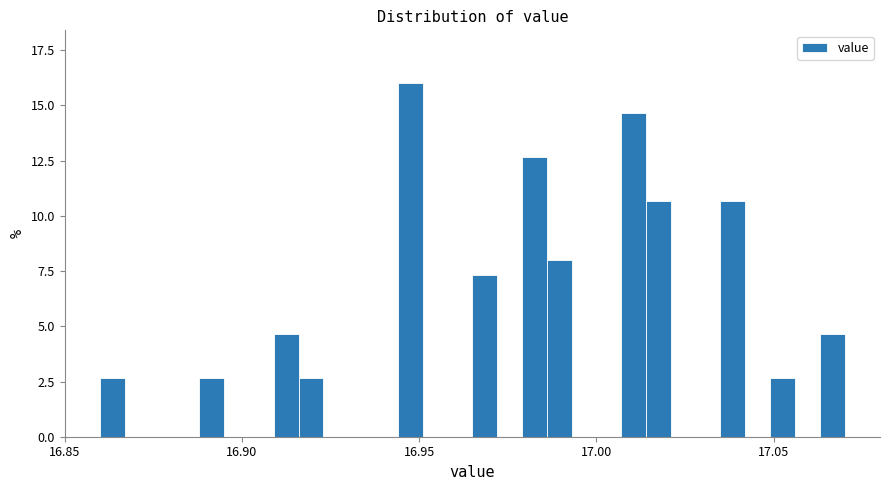

Read against the x-axis, roughly where is the centre of the tallest bar?

16.950